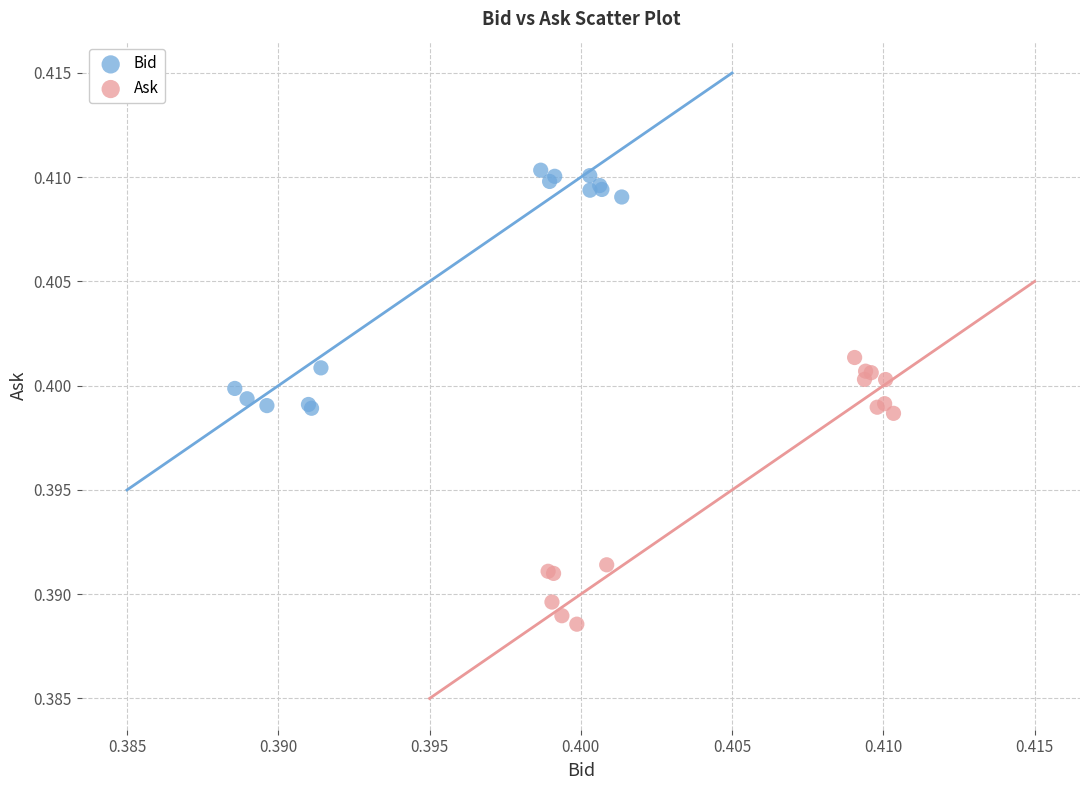

What are all the series names shown in the legend?

Bid, Ask